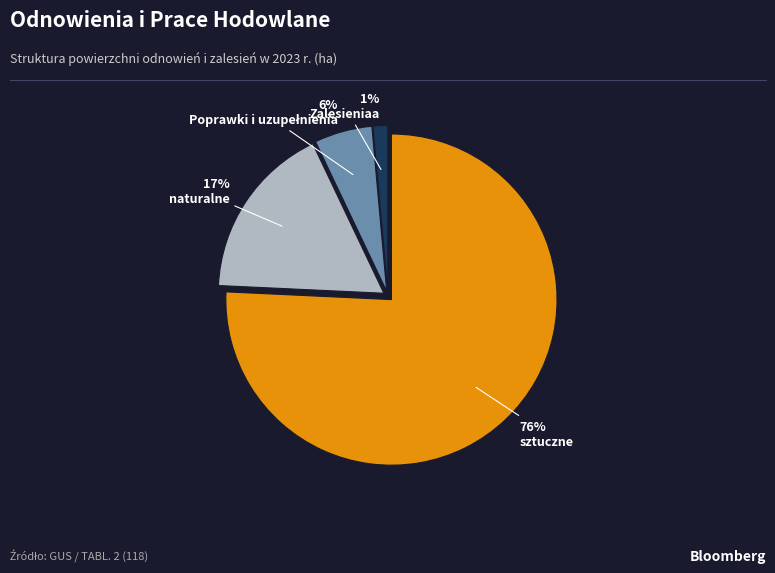

Which has a higher value, Zalesieniaa or sztuczne?

sztuczne